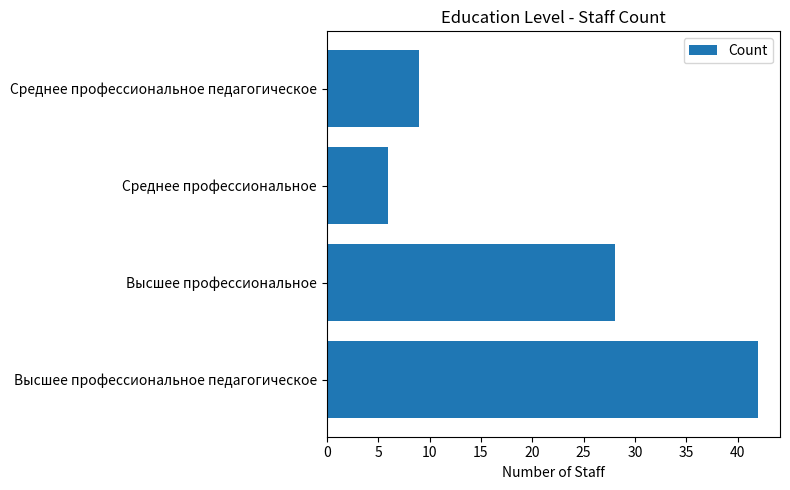

Reading bottom to top, list all the values displayed in this chart.

42	28	6	9